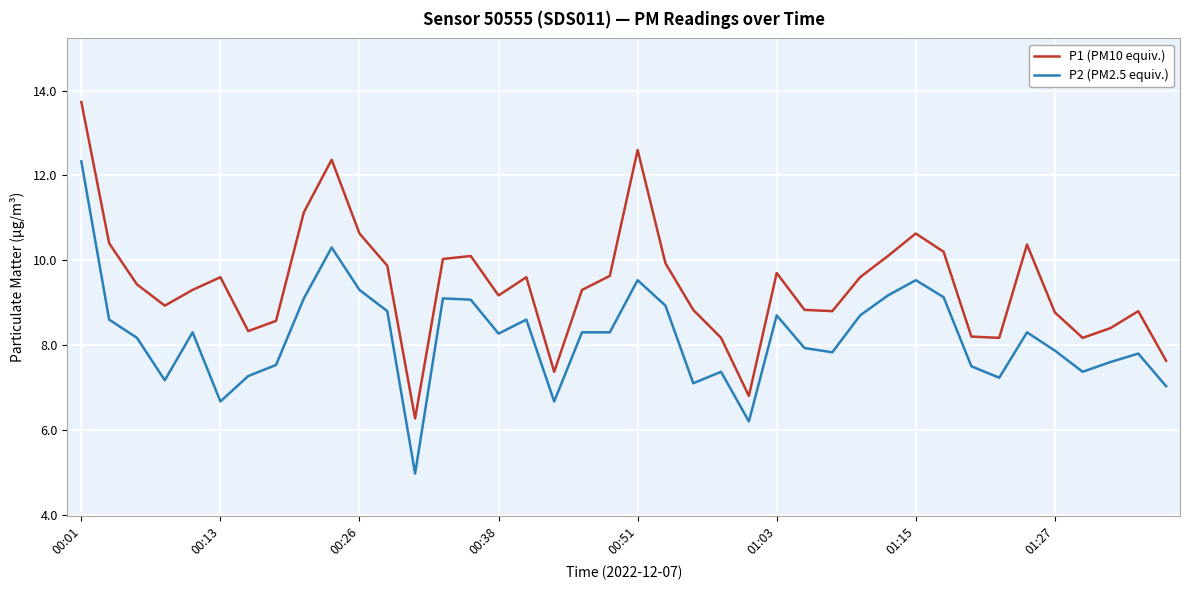

Which series has the widest spread of values?

P1 (PM10 equiv.)